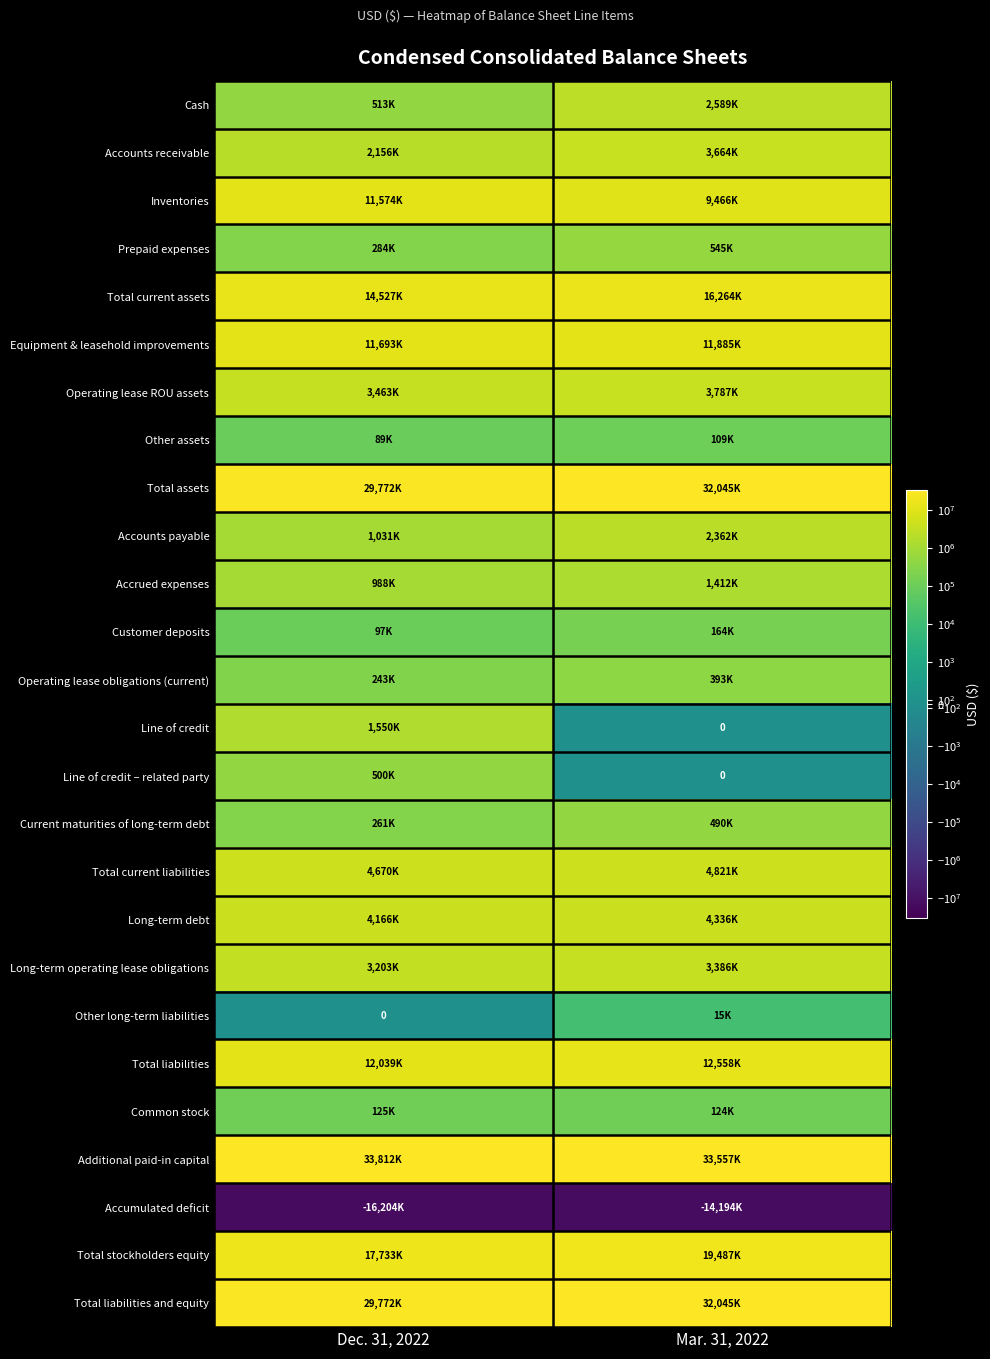

The value of Equipment & leasehold improvements at Dec. 31, 2022 is 11693000. True or false?

True